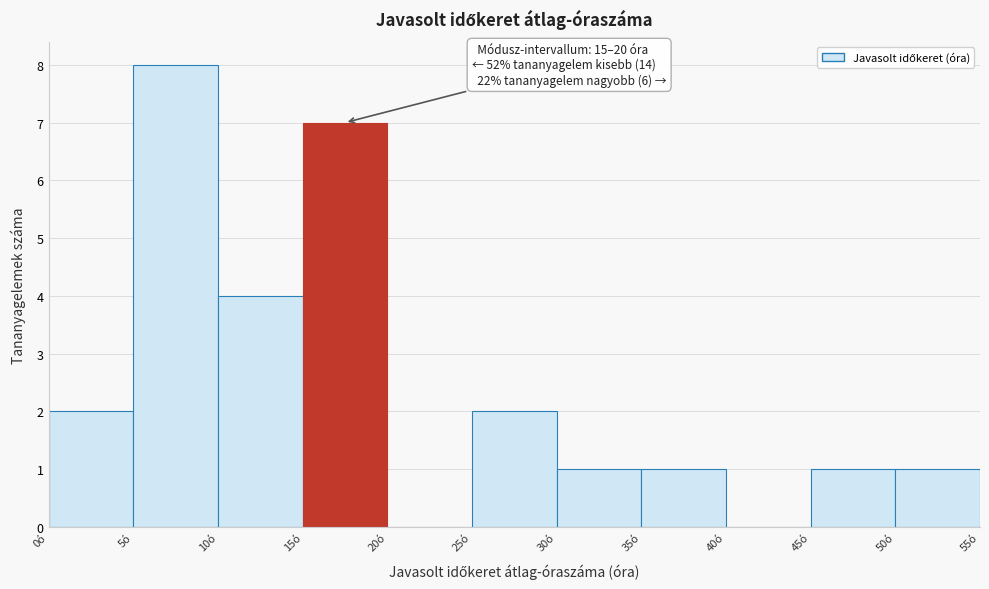

Over which range of the x-axis is the bar tallest?

5 to 10